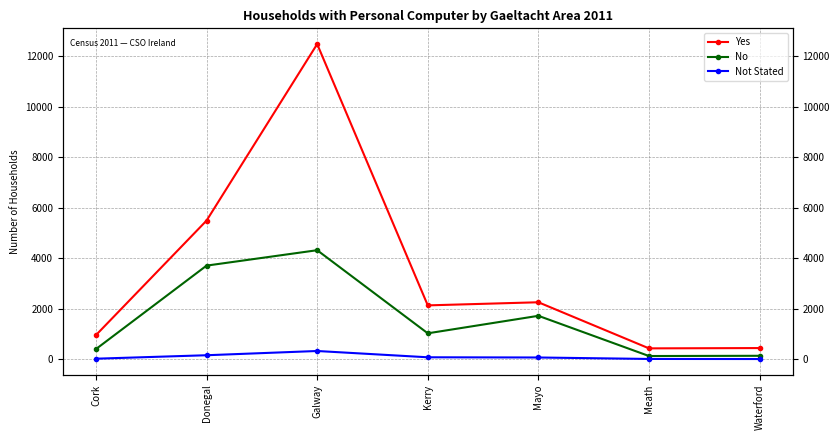

What is the difference between the Not Stated values at Mayo and Waterford?

61